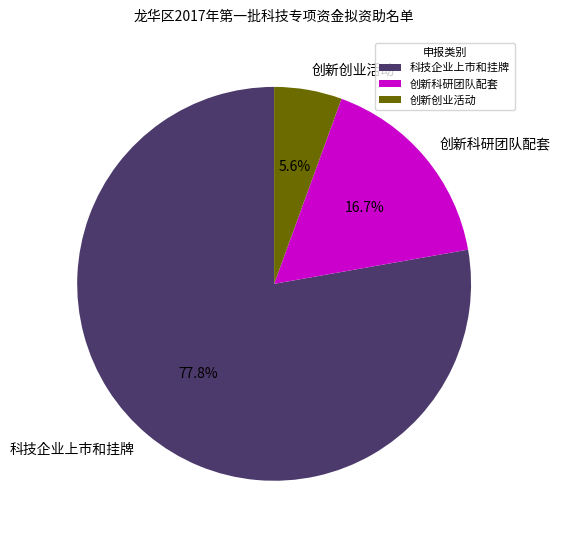

Which has a higher value, 创新创业活动 or 科技企业上市和挂牌?

科技企业上市和挂牌